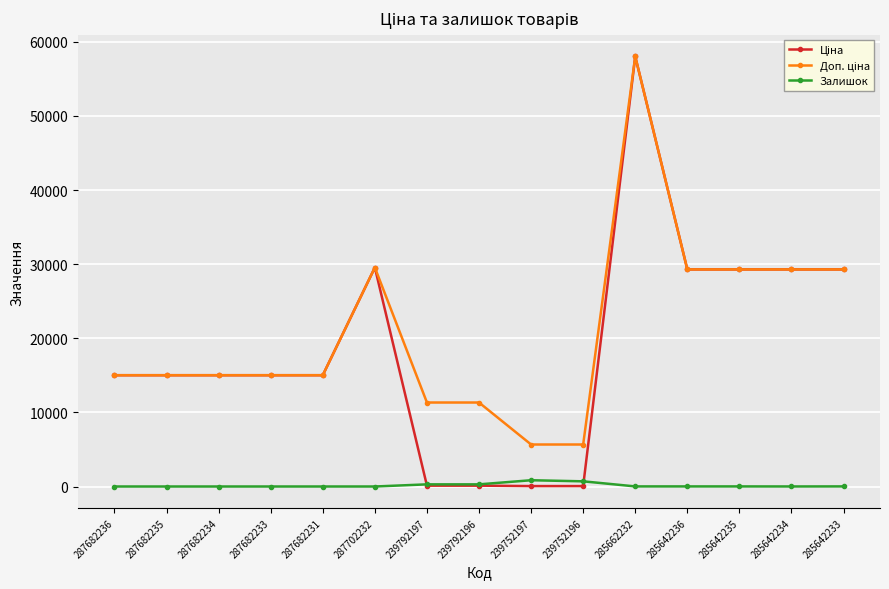

What is the spread (max minus min) of values at 287682234?

15019.2